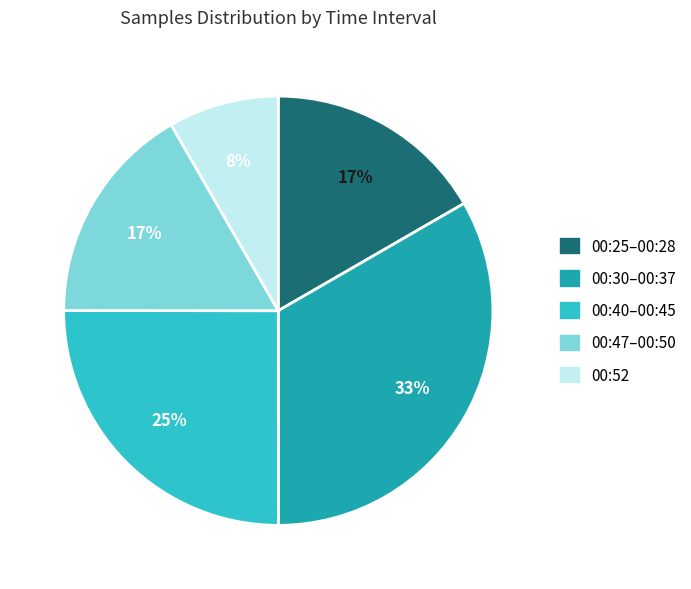

Is there a majority slice in this chart?

No